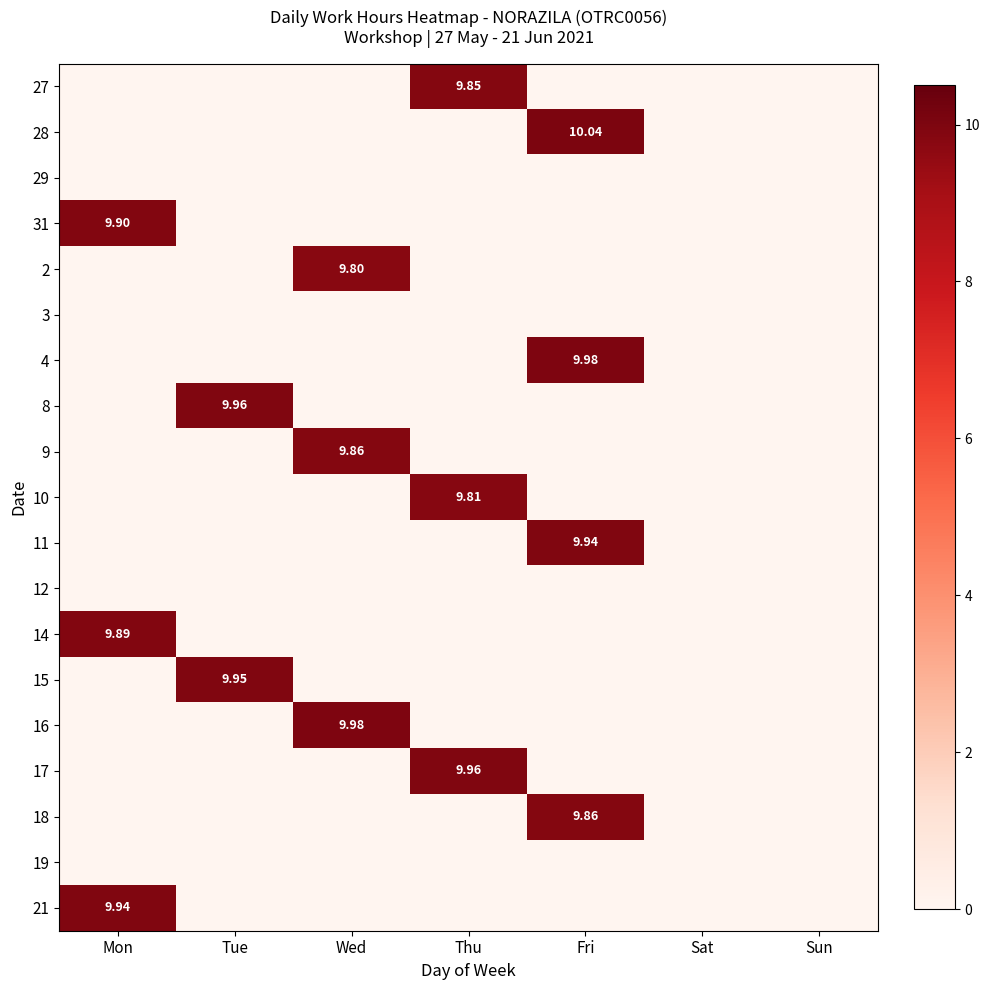

How many categories are shown in the chart?

7